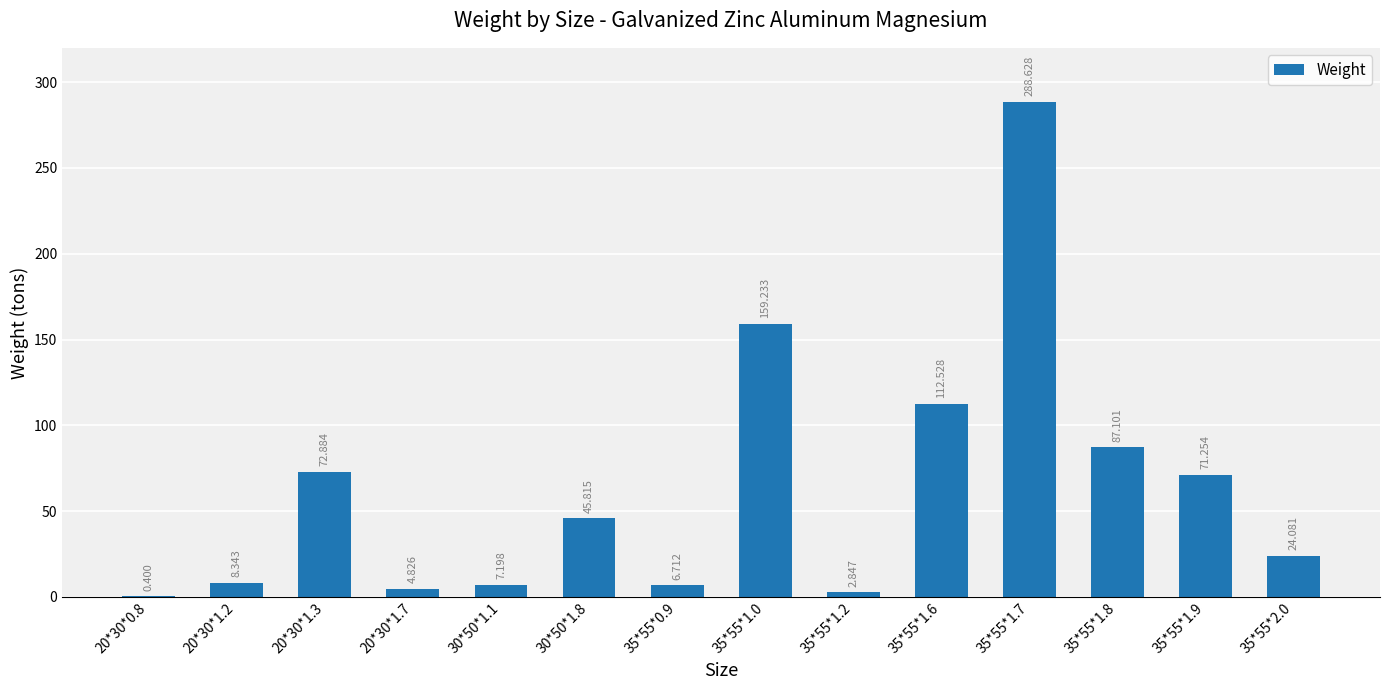

List the labels in order of value, largest first.

35*55*1.7, 35*55*1.0, 35*55*1.6, 35*55*1.8, 20*30*1.3, 35*55*1.9, 30*50*1.8, 35*55*2.0, 20*30*1.2, 30*50*1.1, 35*55*0.9, 20*30*1.7, 35*55*1.2, 20*30*0.8